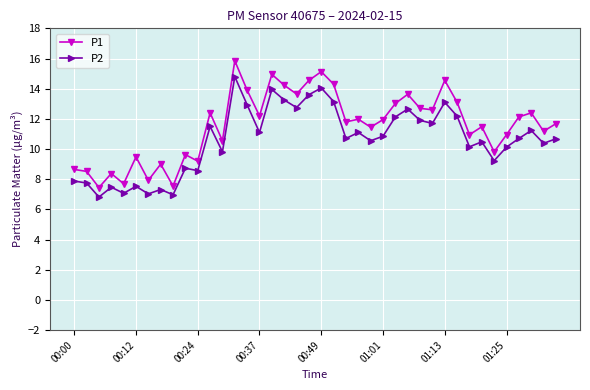

At how many categories does at least one series exceed 14?

7